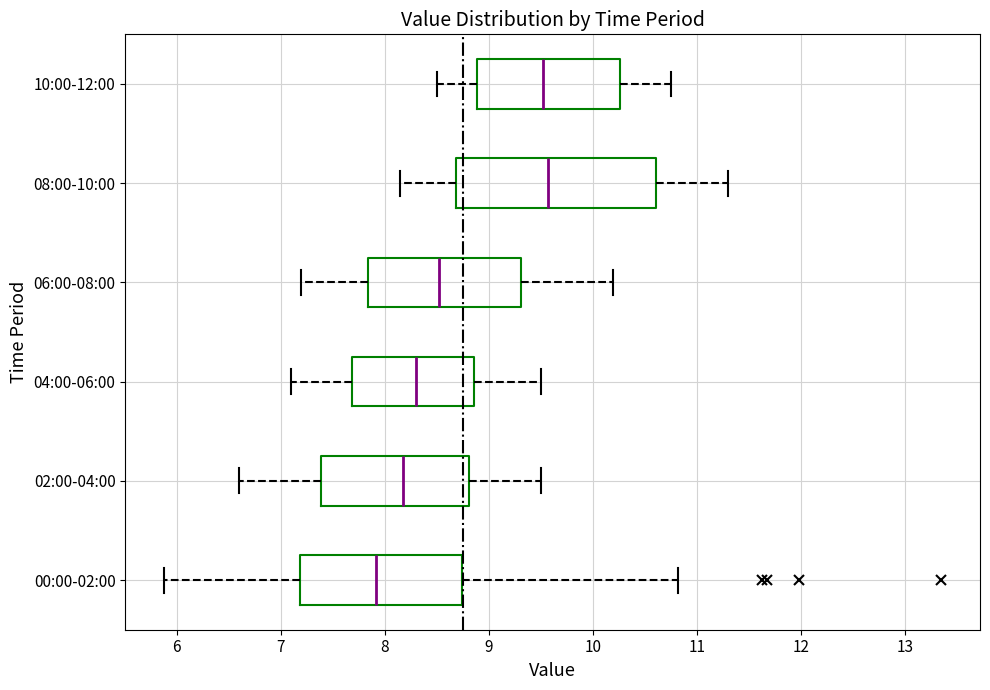

Reading bottom to top, read every box against the x-axis: the position of its median line, the range the box covers, and the ends of its whiskers. The values are not printed on the chart, so give them approximately, as read against the axis.

00:00-02:00: median 7.9, box 7.2 to 8.7, whiskers 5.9 to 10.8
02:00-04:00: median 8.2, box 7.4 to 8.8, whiskers 6.6 to 9.5
04:00-06:00: median 8.3, box 7.7 to 8.9, whiskers 7.1 to 9.5
06:00-08:00: median 8.5, box 7.8 to 9.3, whiskers 7.2 to 10.2
08:00-10:00: median 9.6, box 8.7 to 10.6, whiskers 8.2 to 11.3
10:00-12:00: median 9.5, box 8.9 to 10.3, whiskers 8.5 to 10.8